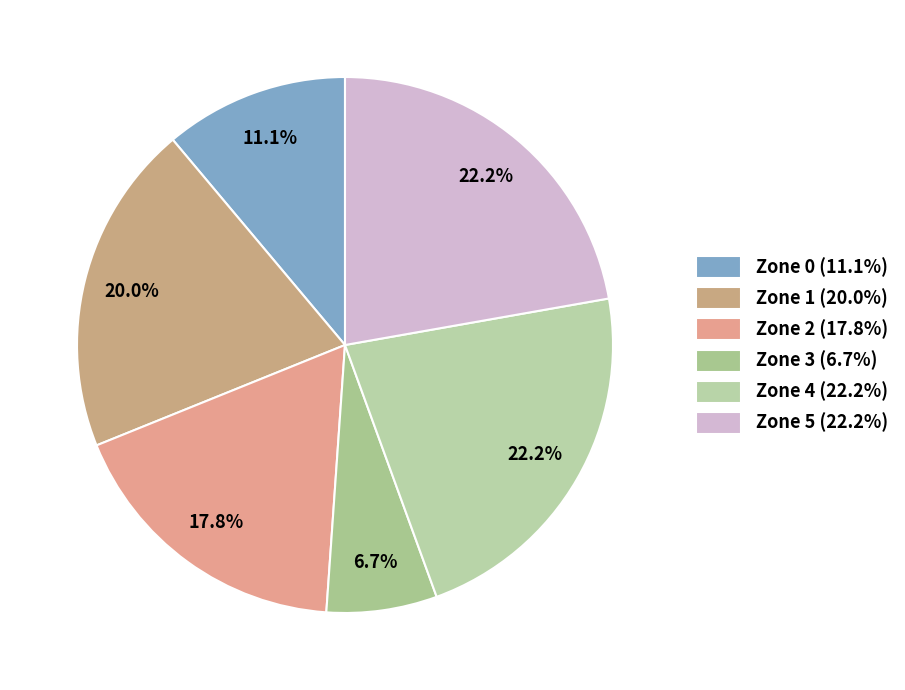

What is the smallest slice in the pie chart?

Zone 3